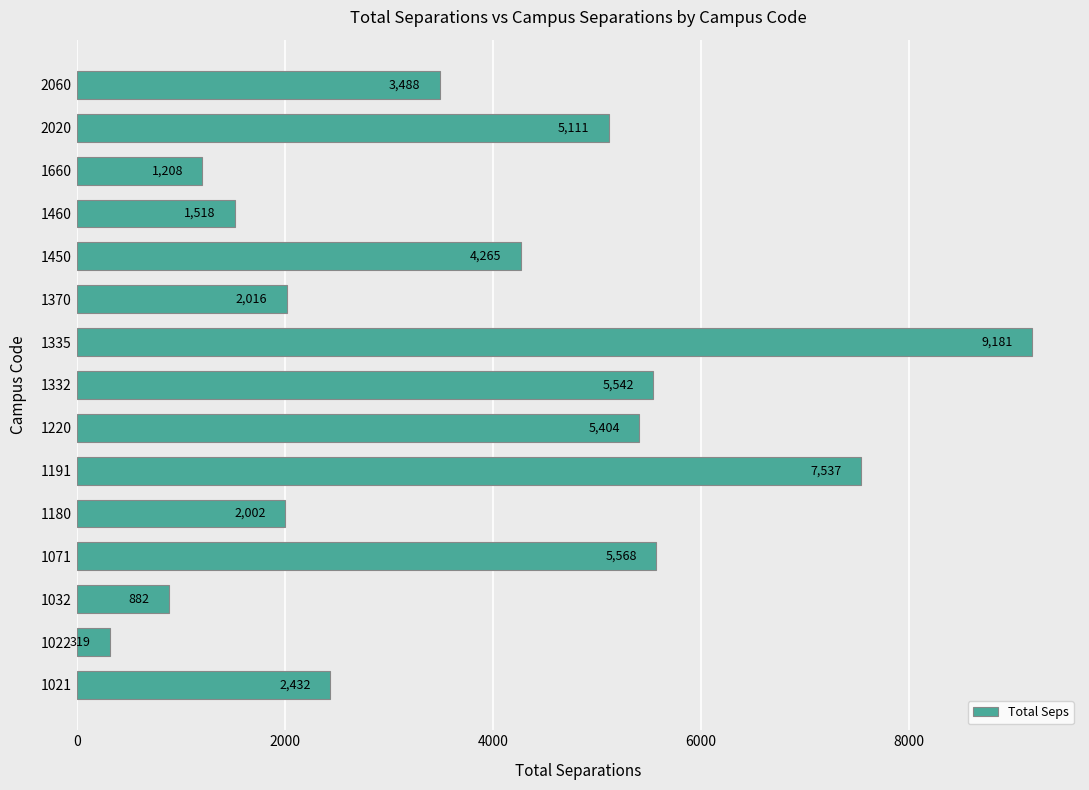

List the labels in order of value, smallest first.

1022, 1032, 1660, 1460, 1180, 1370, 1021, 2060, 1450, 2020, 1220, 1332, 1071, 1191, 1335